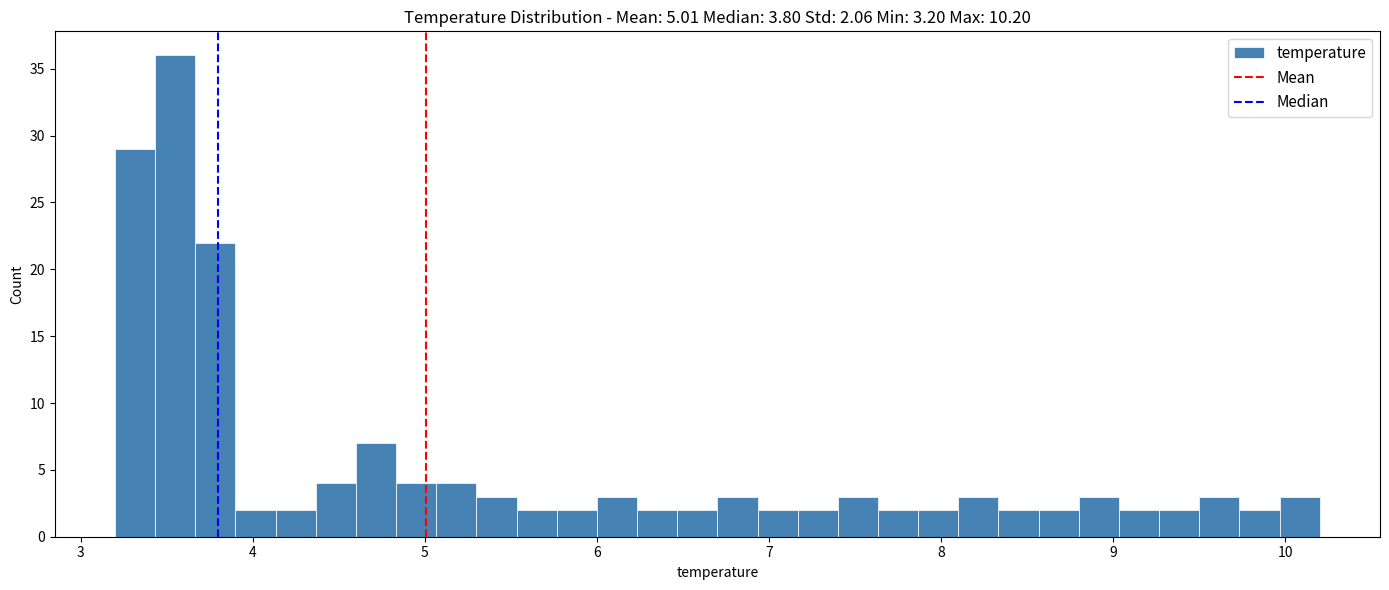

Read against the x-axis, roughly where is the centre of the tallest bar?

3.6